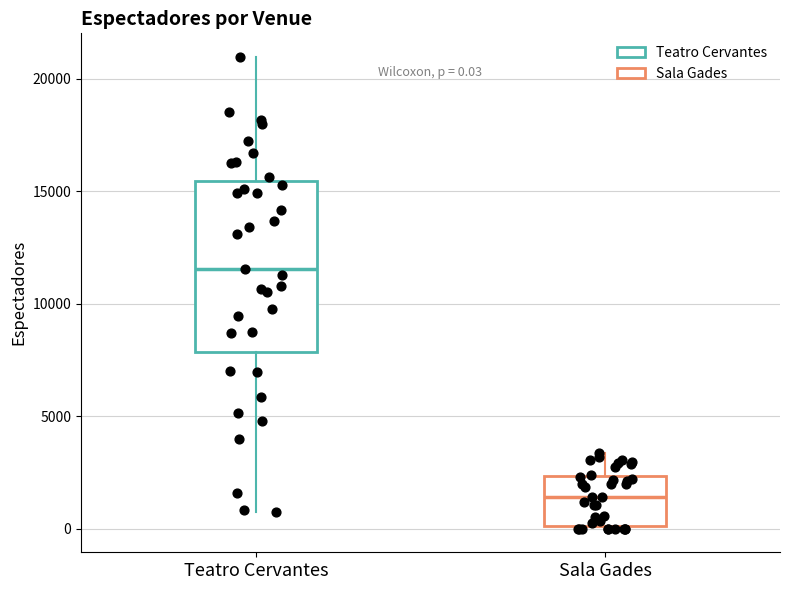

Which box's median line is the lowest?

Sala Gades